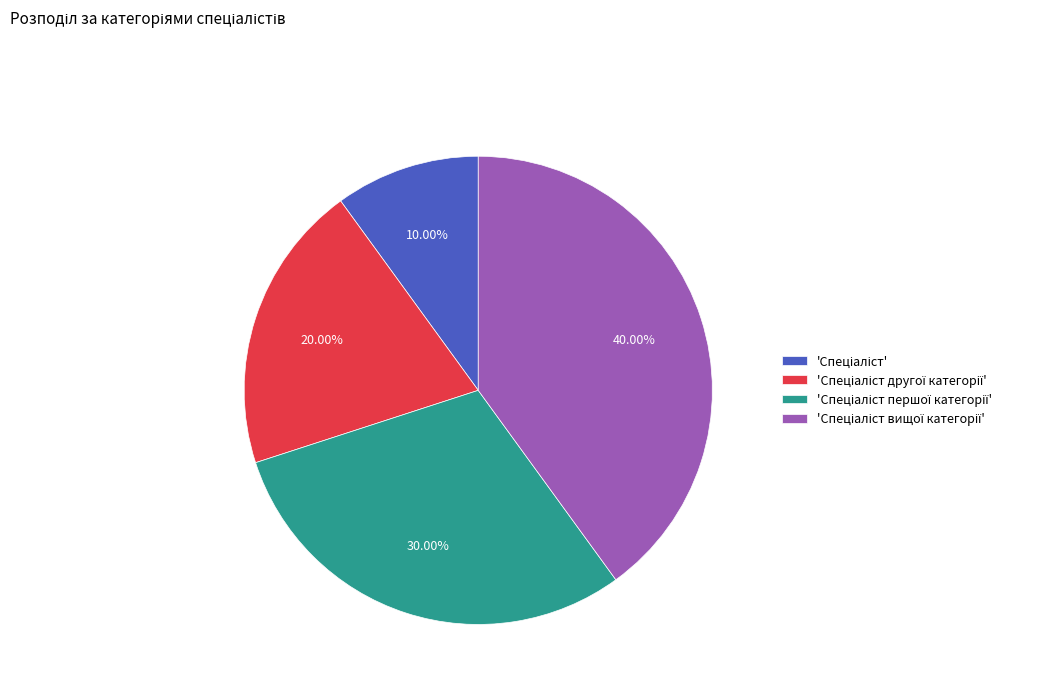

Is there any slice that represents more than half of the pie?

No